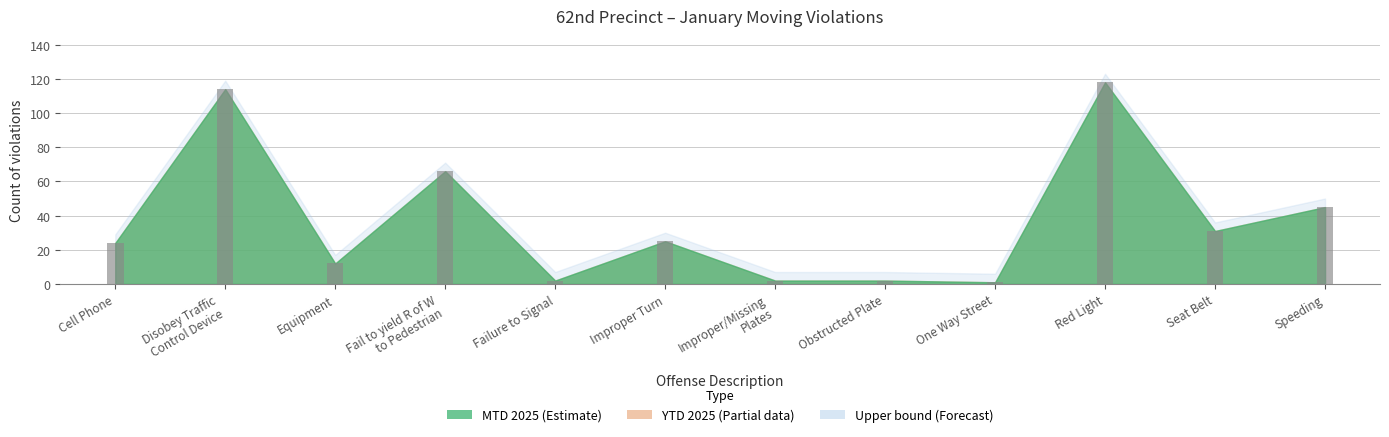

What is the greatest value displayed?

118